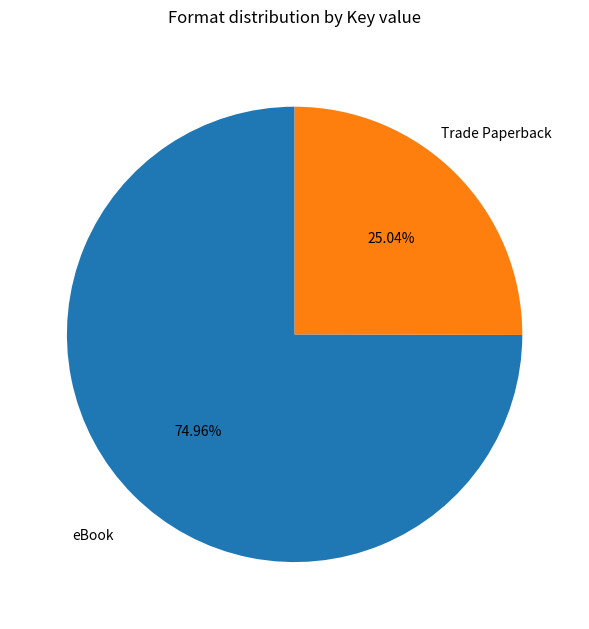

Which slice is the smallest?

Trade Paperback